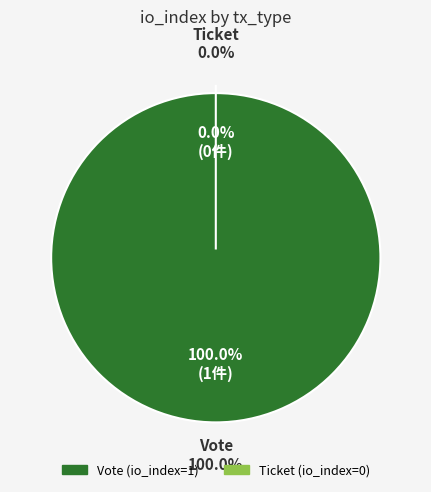

To the nearest percent, what percentage of the pie is Vote?

100%